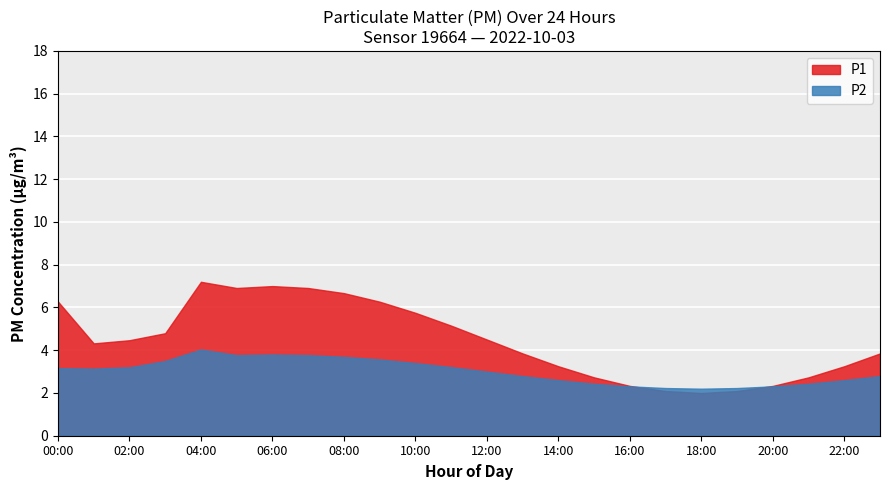

How many lines are shown in the chart?

2